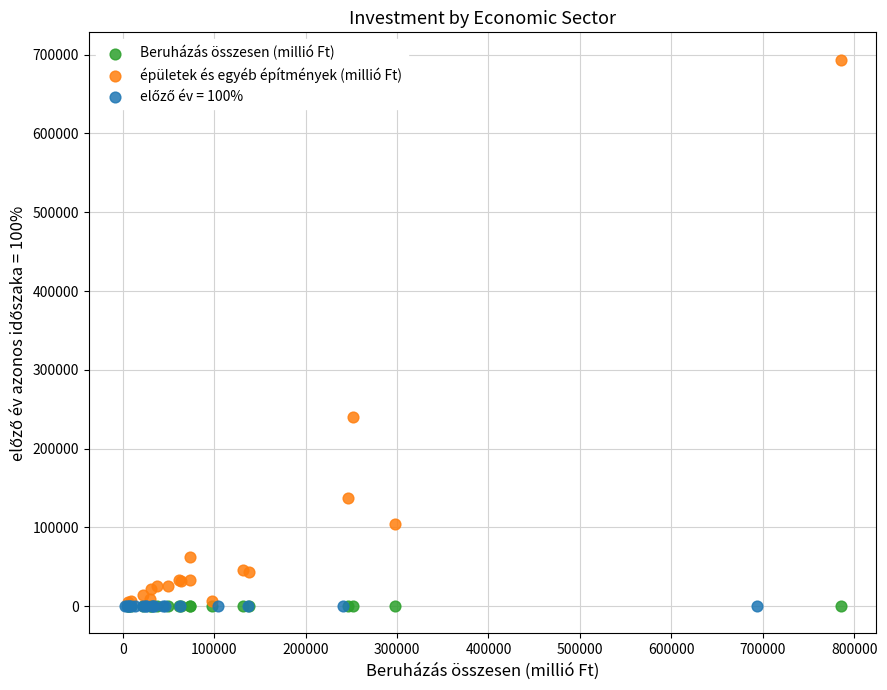

Which series has the widest spread of Y values?

épületek és egyéb építmények (millió Ft)